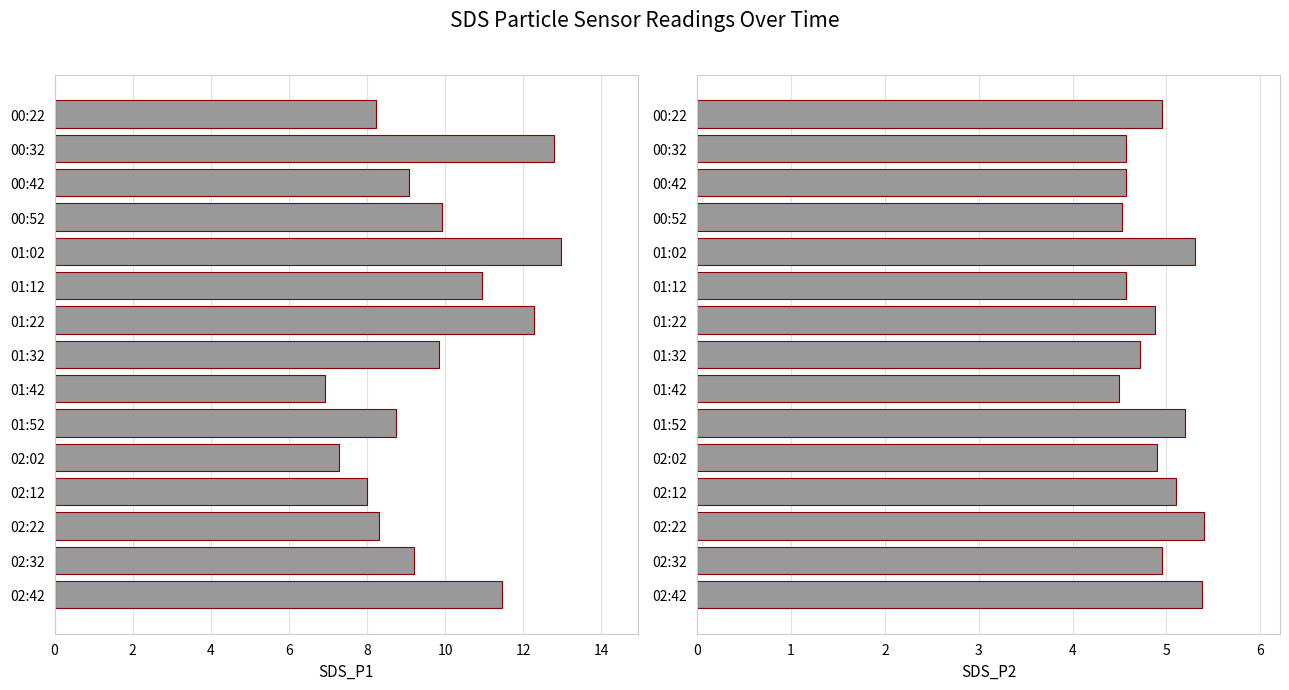

What are all the series names shown in the legend?

SDS_P1, SDS_P2